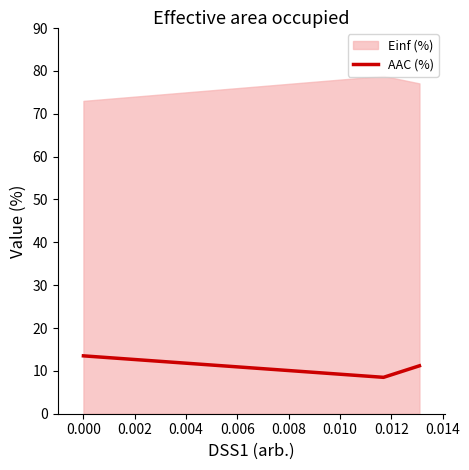

What is the difference between the maximum and minimum values?

5.0